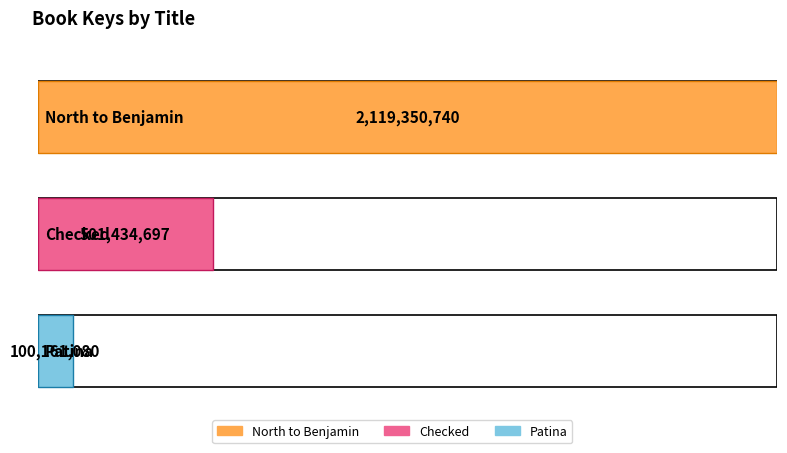

What is the greatest value displayed?

2119350740